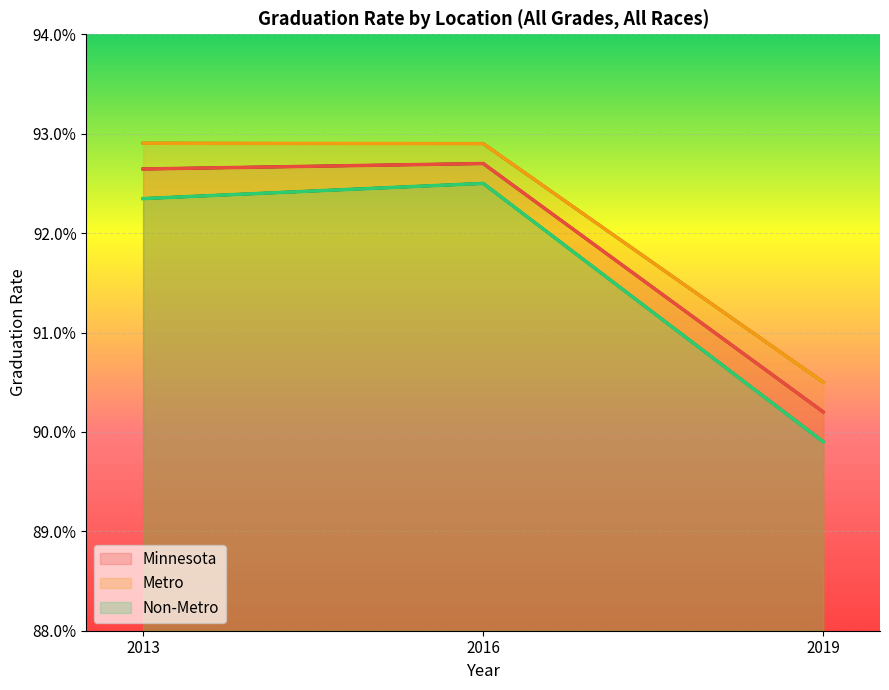

Which series has the largest total across all categories?

Metro